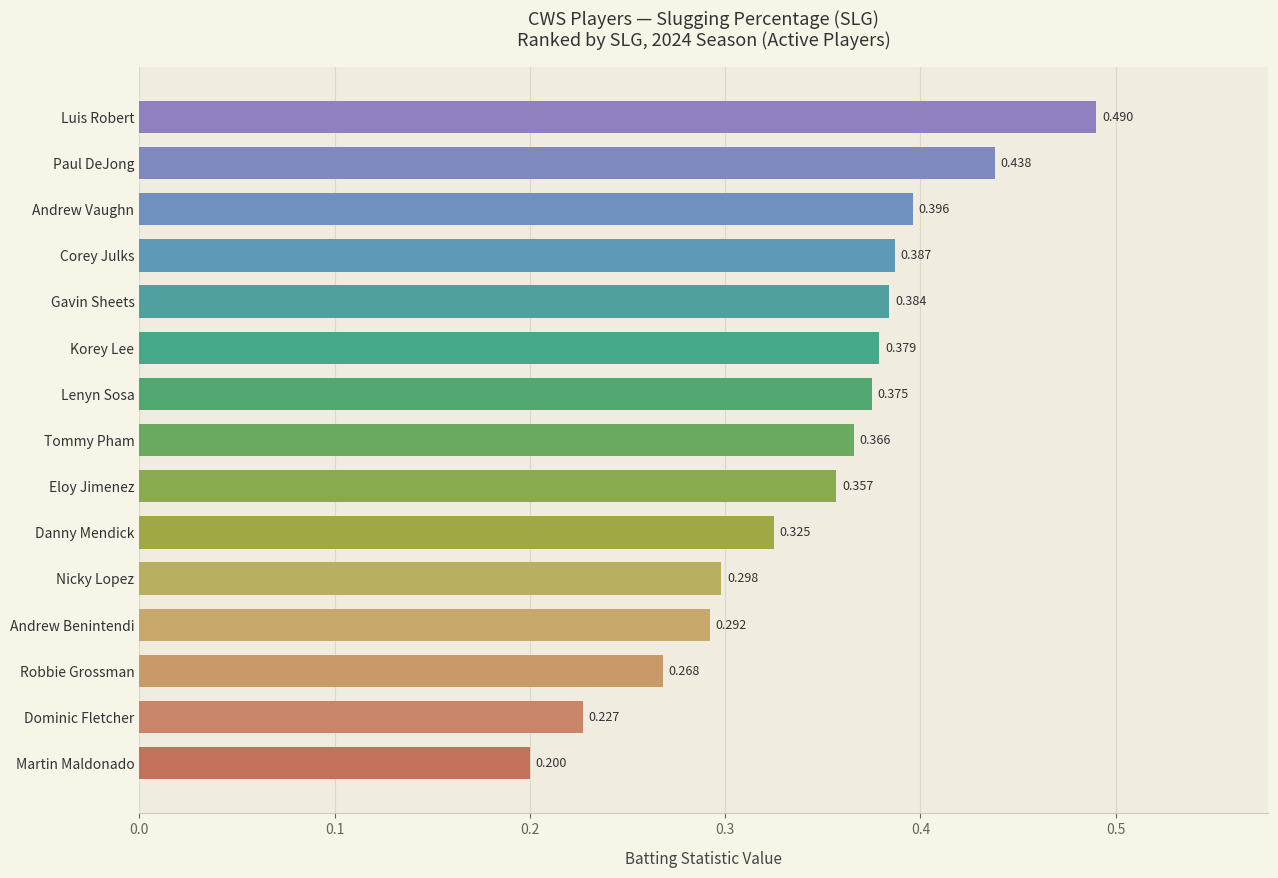

Which category has the highest value across all series?

Luis Robert